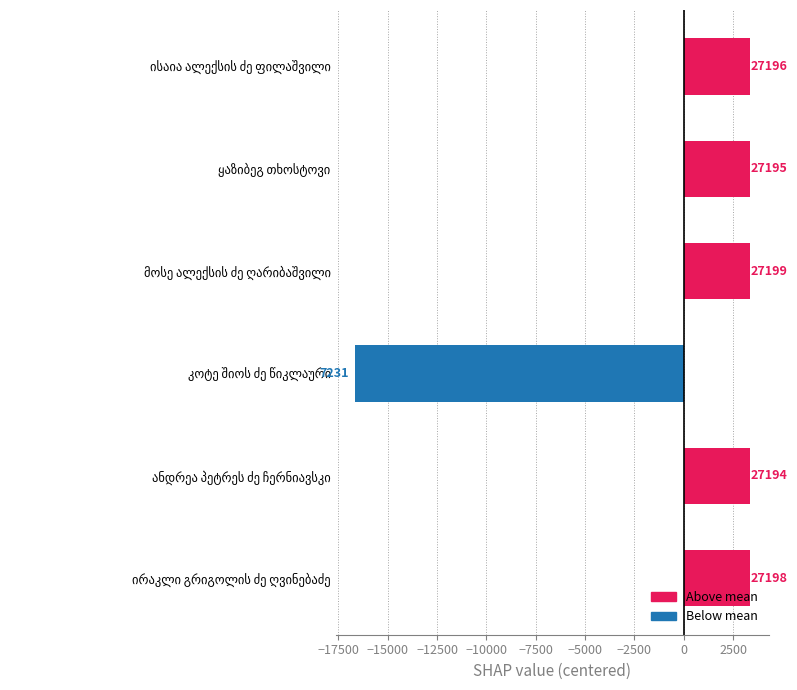

How many bars are there in total?

6